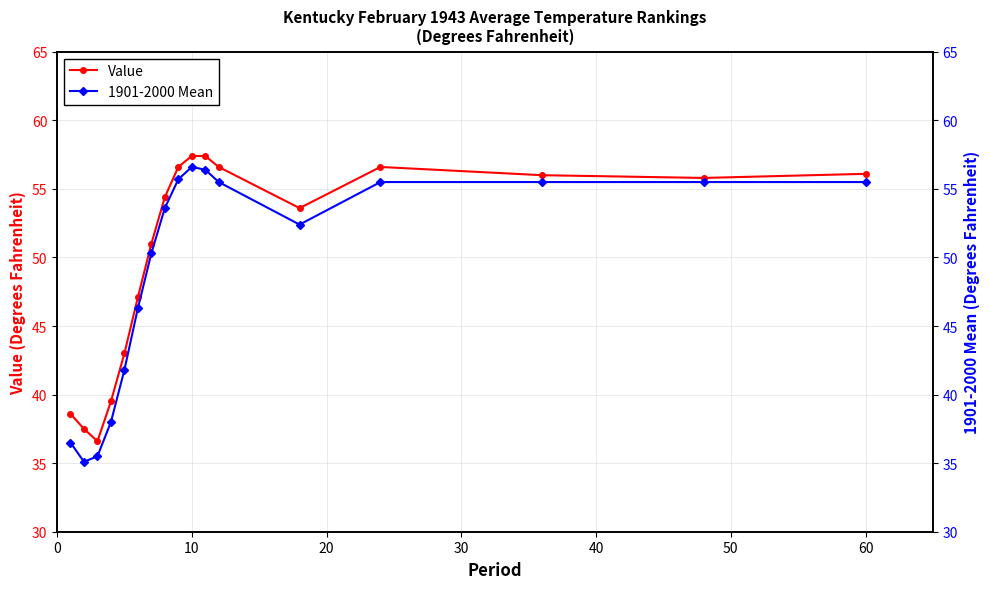

List the series in order of their overall mean, highest first.

Value, 1901-2000 Mean